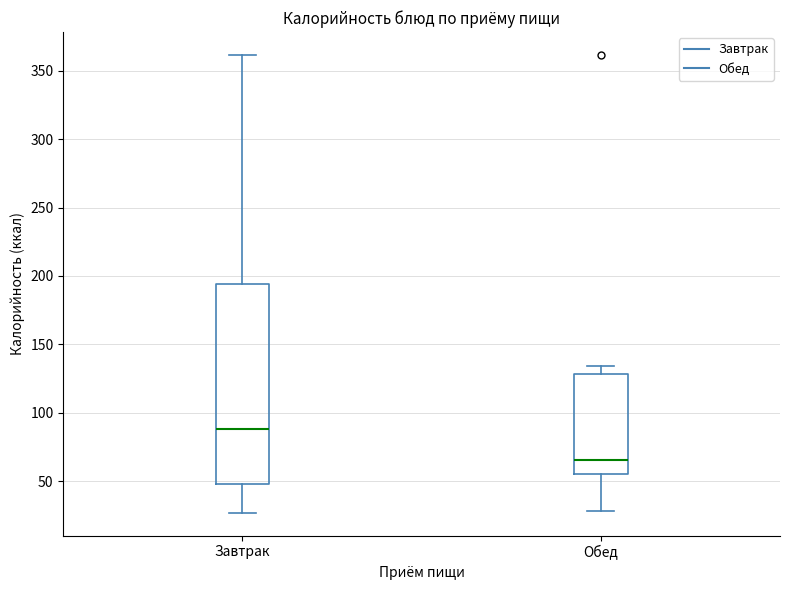

Which box's median line is the lowest?

Обед